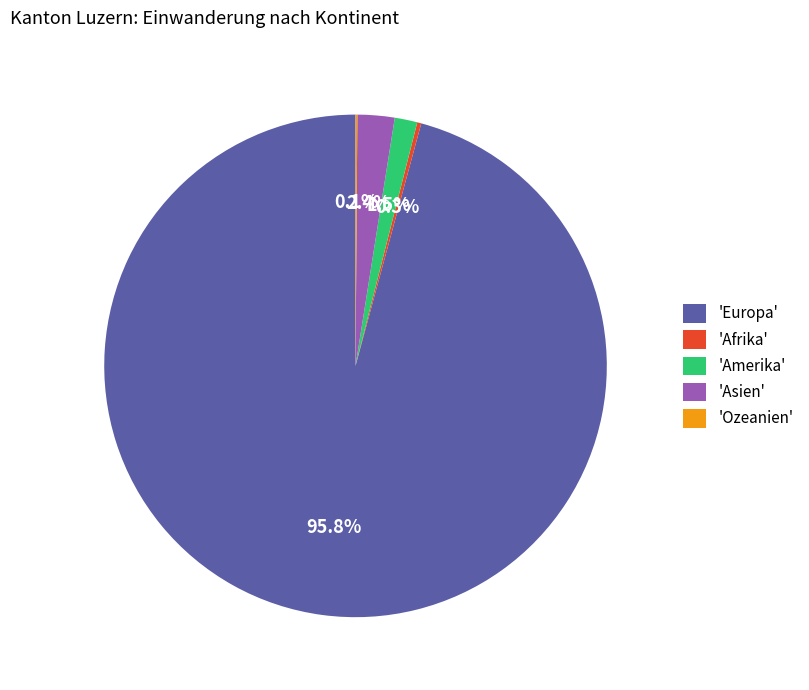

Is the sum of 'Europa' and 'Asien' greater than half?

Yes